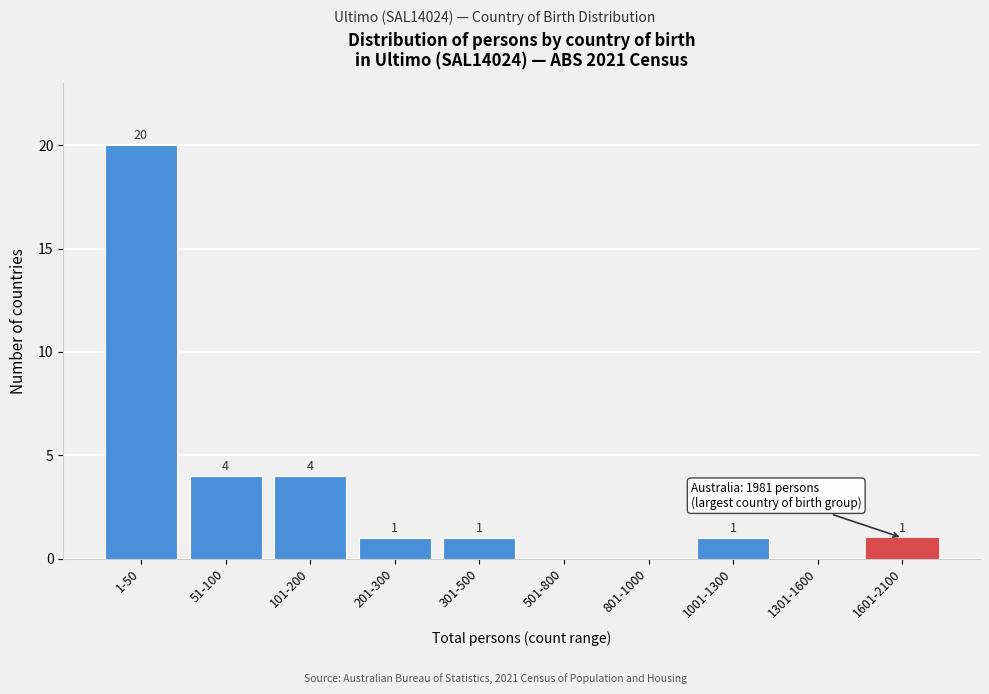

Reading right to left, transcribe all the data shown in this chart.

1601-2100=1	1301-1600=0	1001-1300=1	801-1000=0	501-800=0	301-500=1	201-300=1	101-200=4	51-100=4	1-50=20